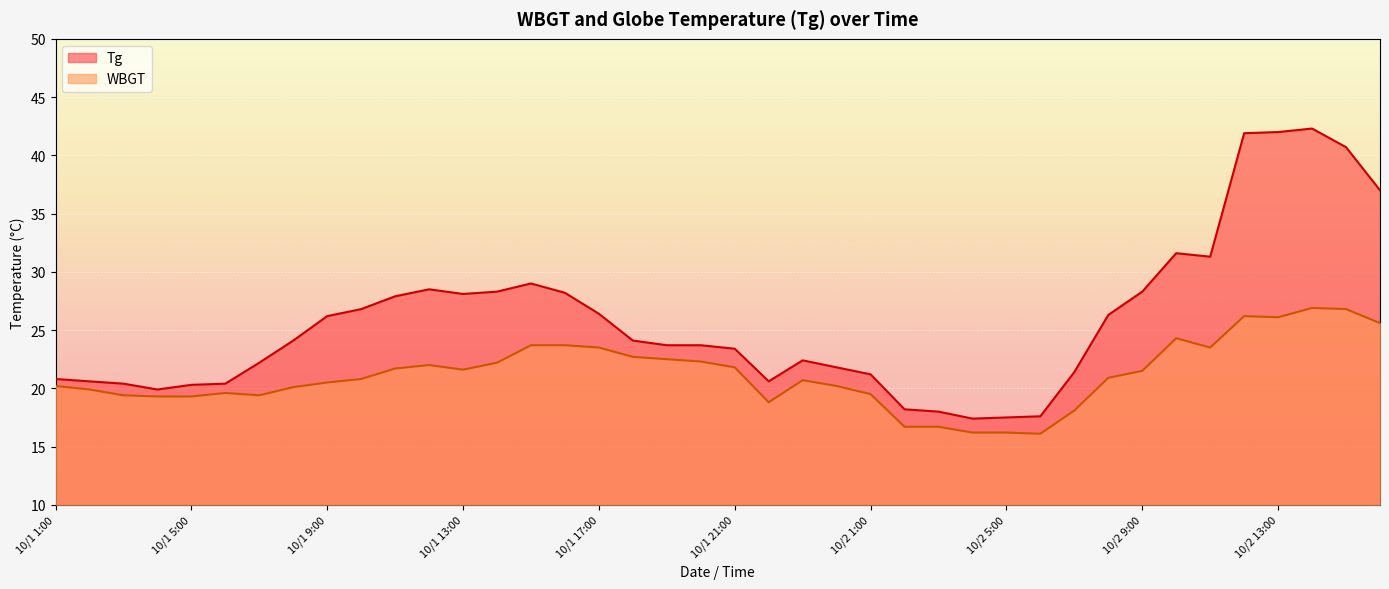

What is the label of the 12th point from the right?

10/2 5:00